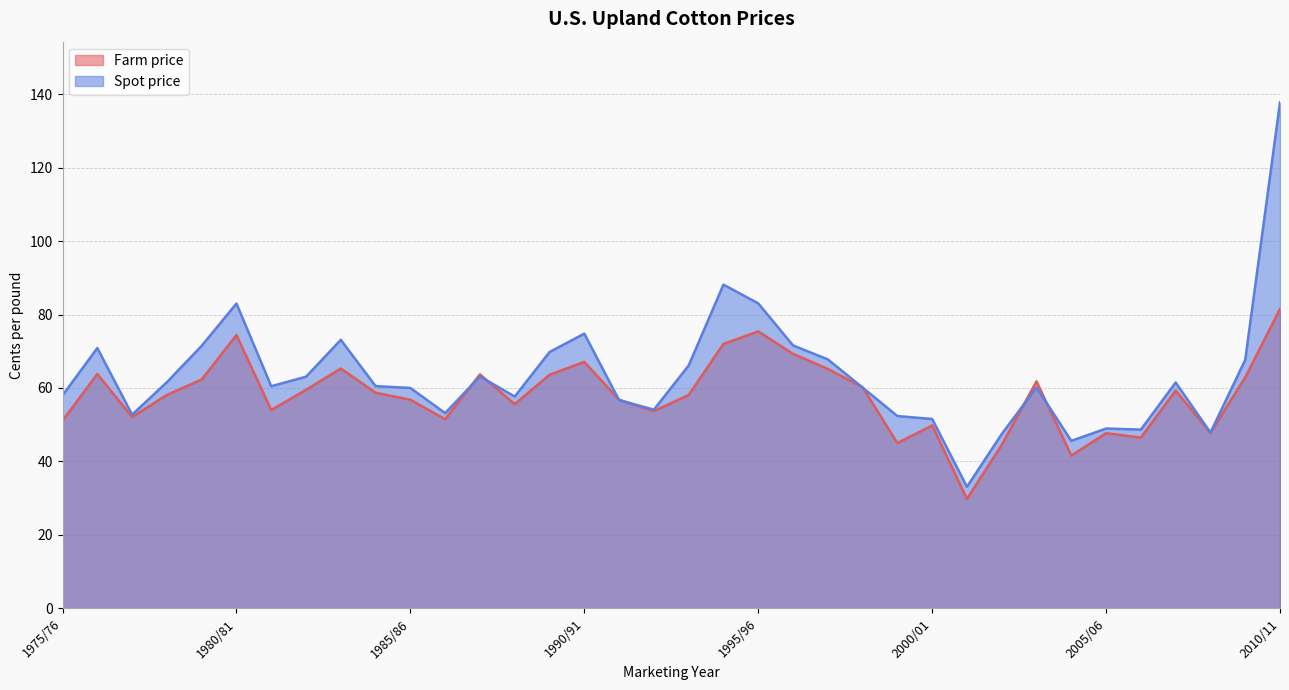

Which series changed the most between 1984/85 and 1999/00?

Farm price